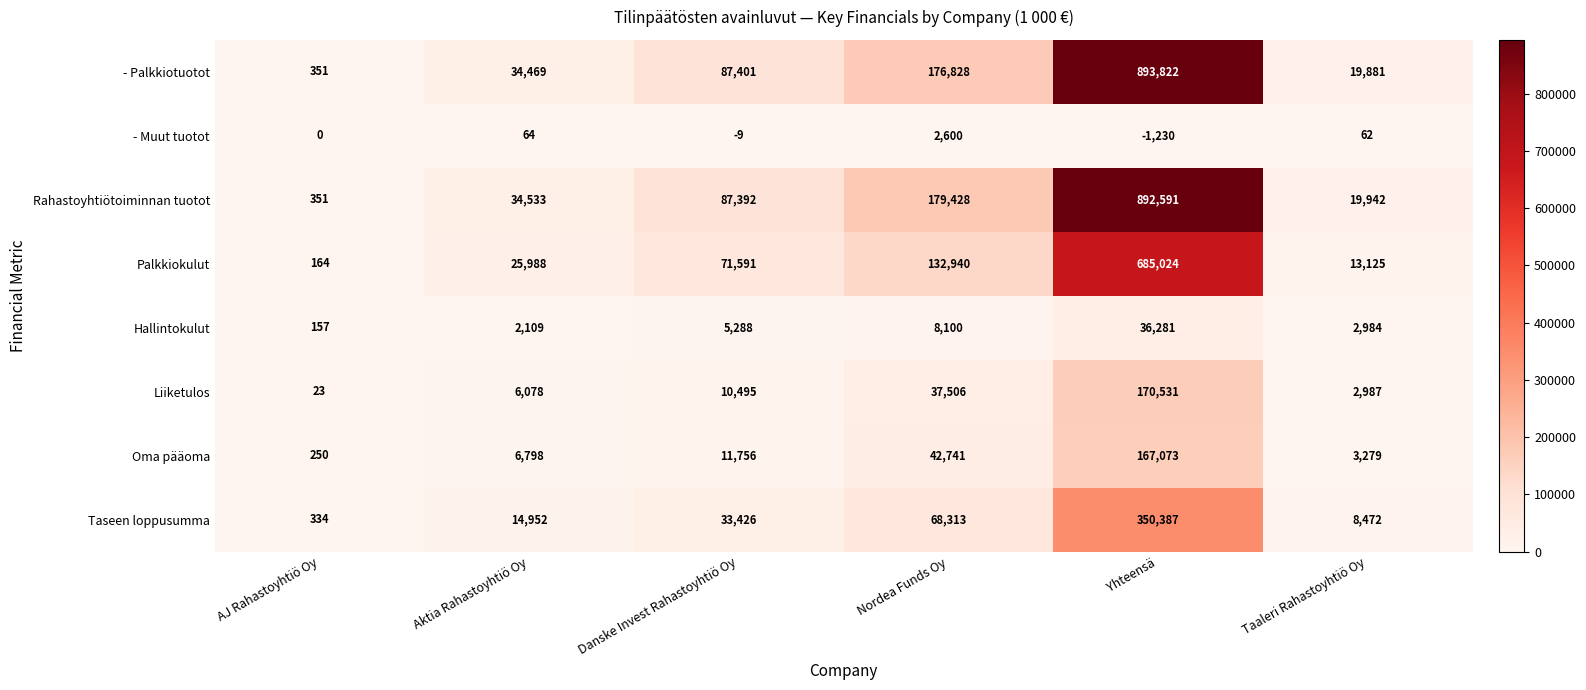

Rank the series at Taaleri Rahastoyhtiö Oy from highest to lowest value.

Rahastoyhtiötoiminnan tuotot, - Palkkiotuotot, Palkkiokulut, Taseen loppusumma, Oma pääoma, Liiketulos, Hallintokulut, - Muut tuotot